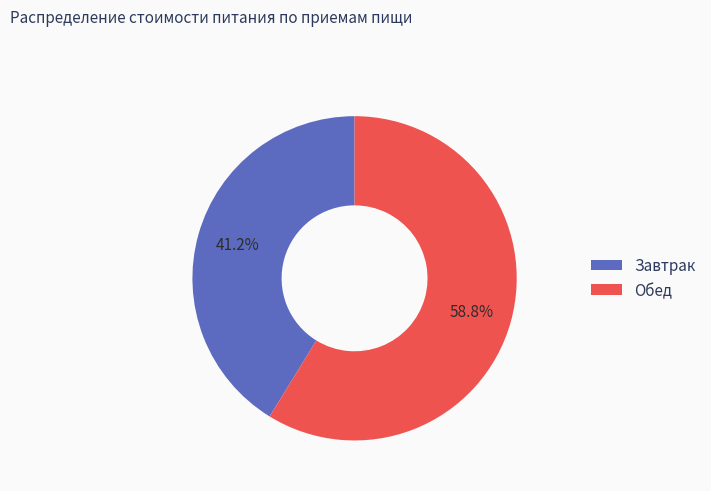

Approximately how many times larger is the value at Завтрак compared to Обед?

0.7